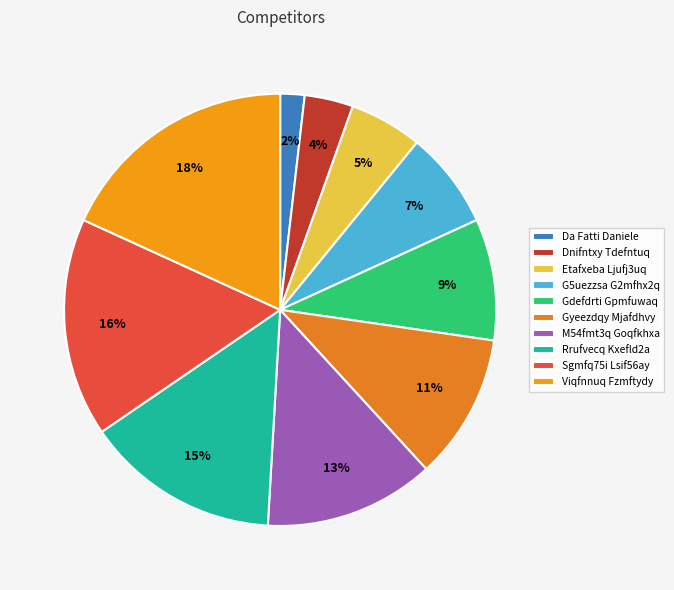

To the nearest percent, what is the combined percentage of Da Fatti Daniele and Etafxeba Ljufj3uq?

7%